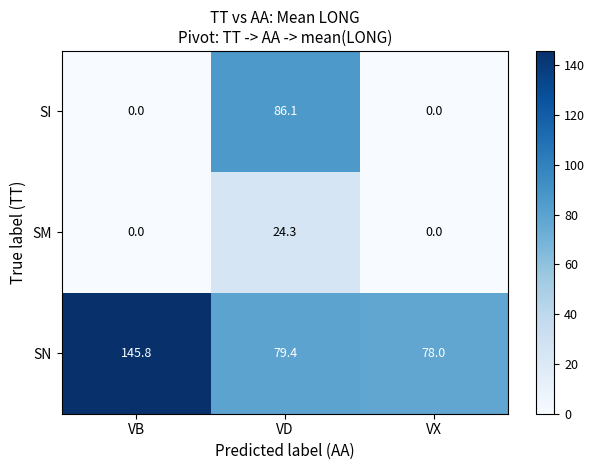

The SM series shows 24.3 at VD. True or false?

True